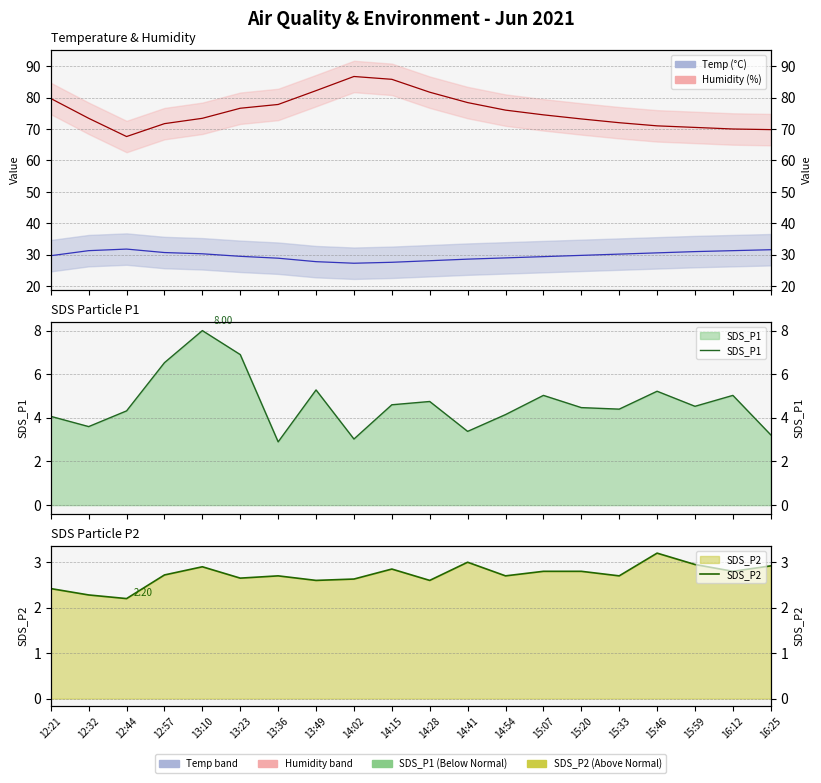

True or false: Temp and Humidity intersect in this chart.

False